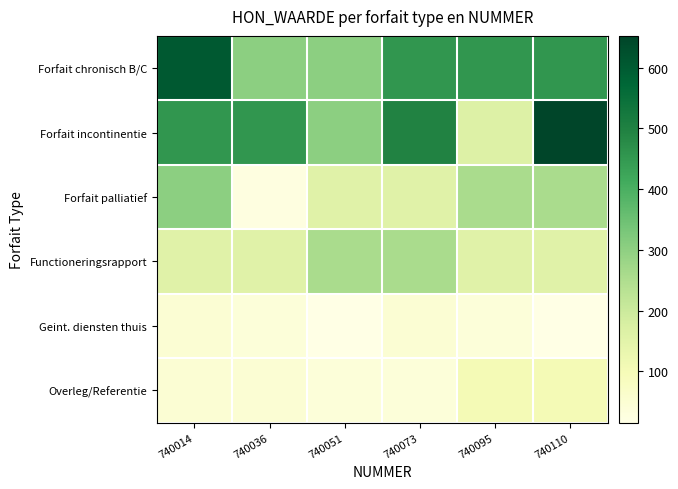

What is the total value across all series at 740036?

1022.5